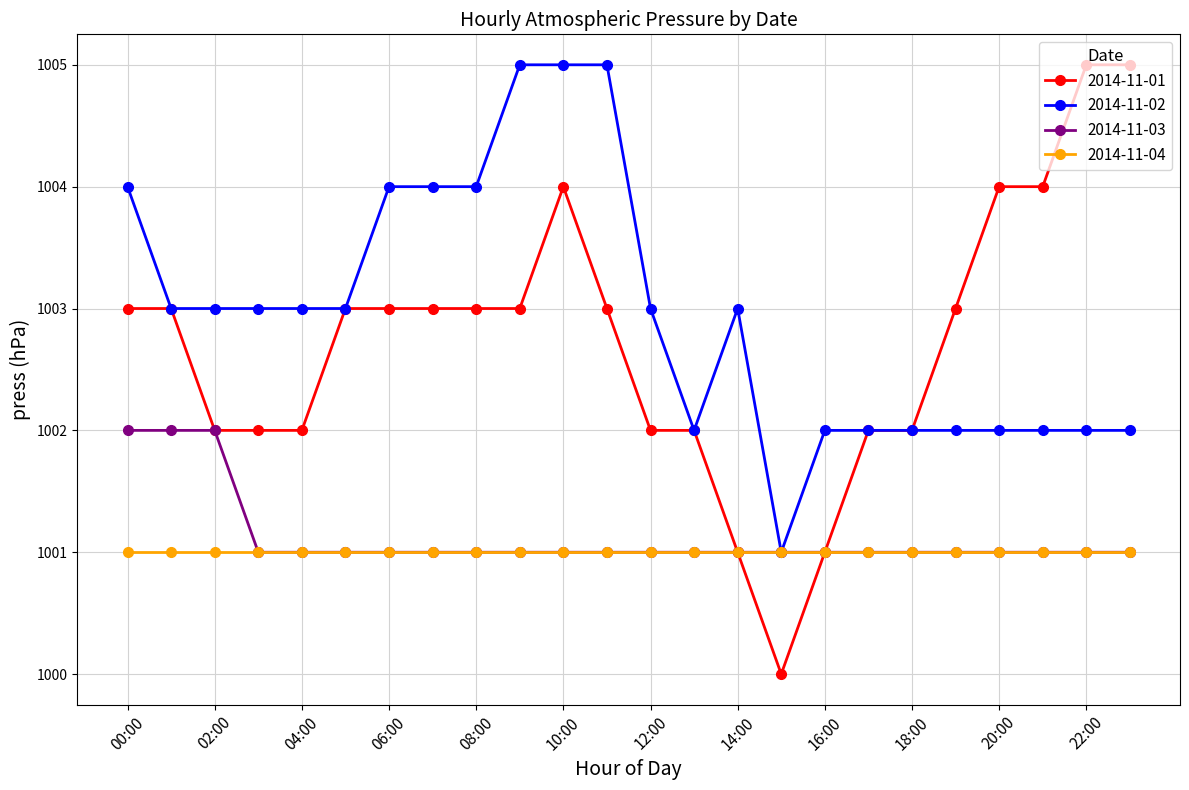

What is the value of the 2014-11-03 point at the 13th from the left?

1001